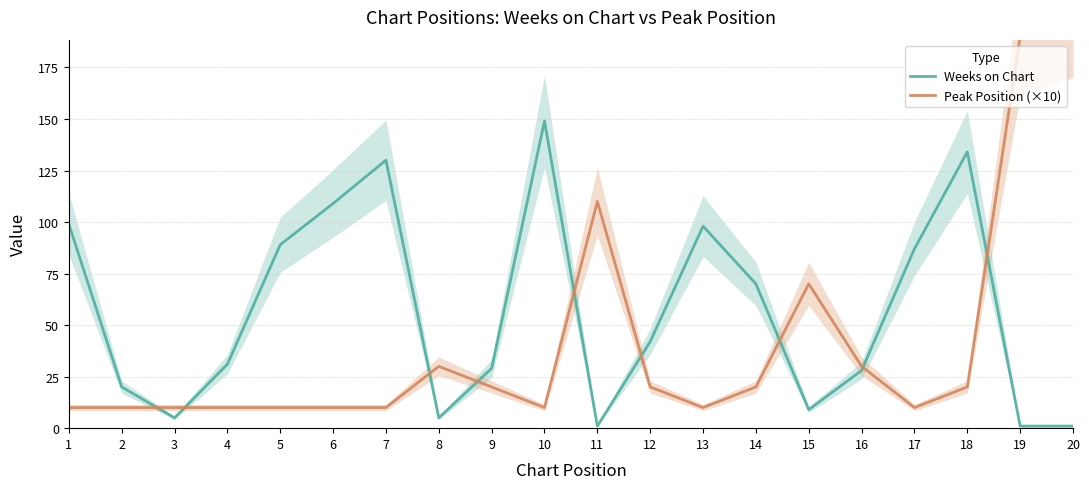

Does the chart display data point markers on the line(s)?

No